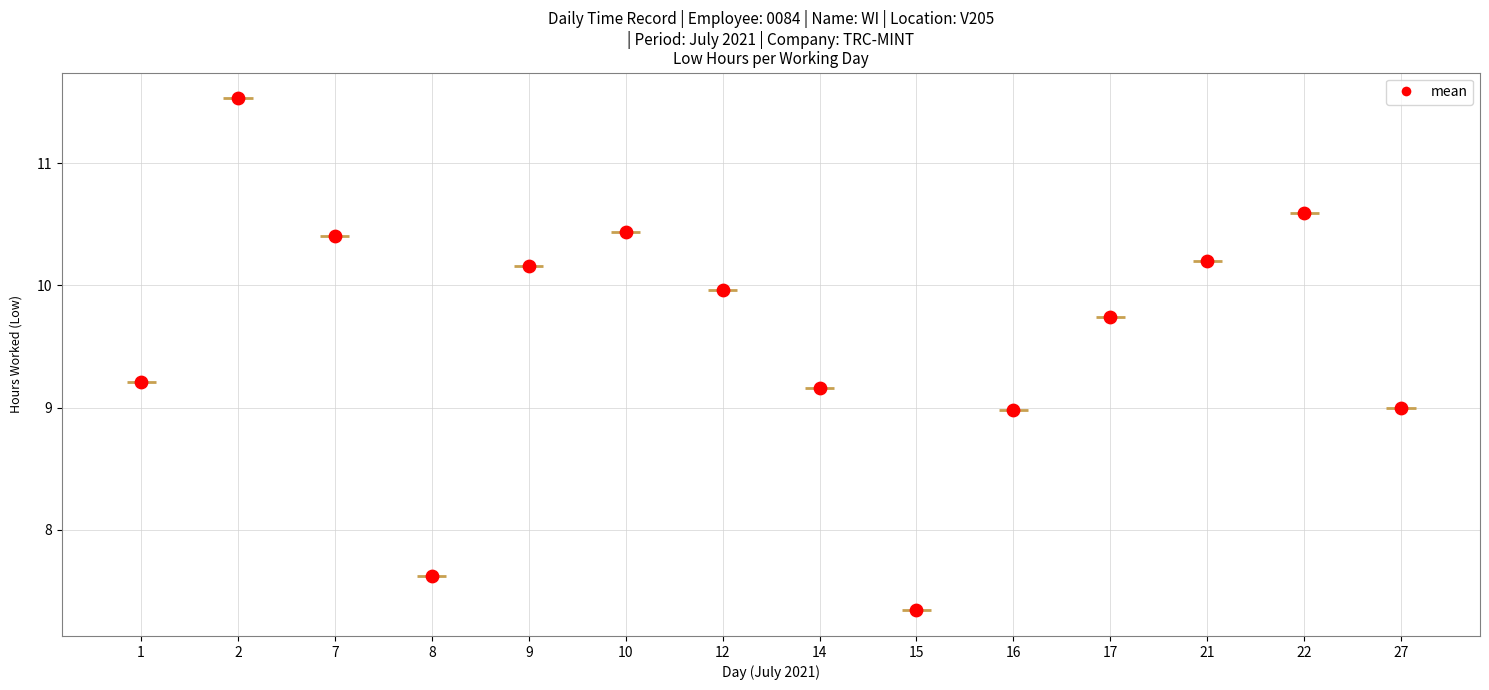

What is the change in value from 8 to 22?

+3.0